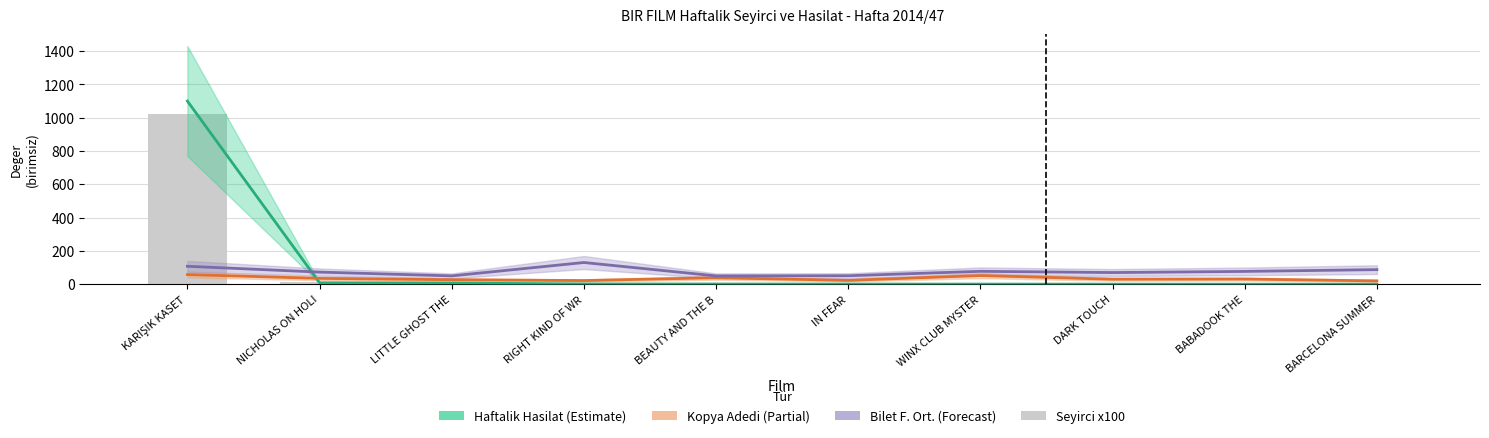

Read the Haftalik Hasilat (x1000) value at DARK TOUCH.

0.4